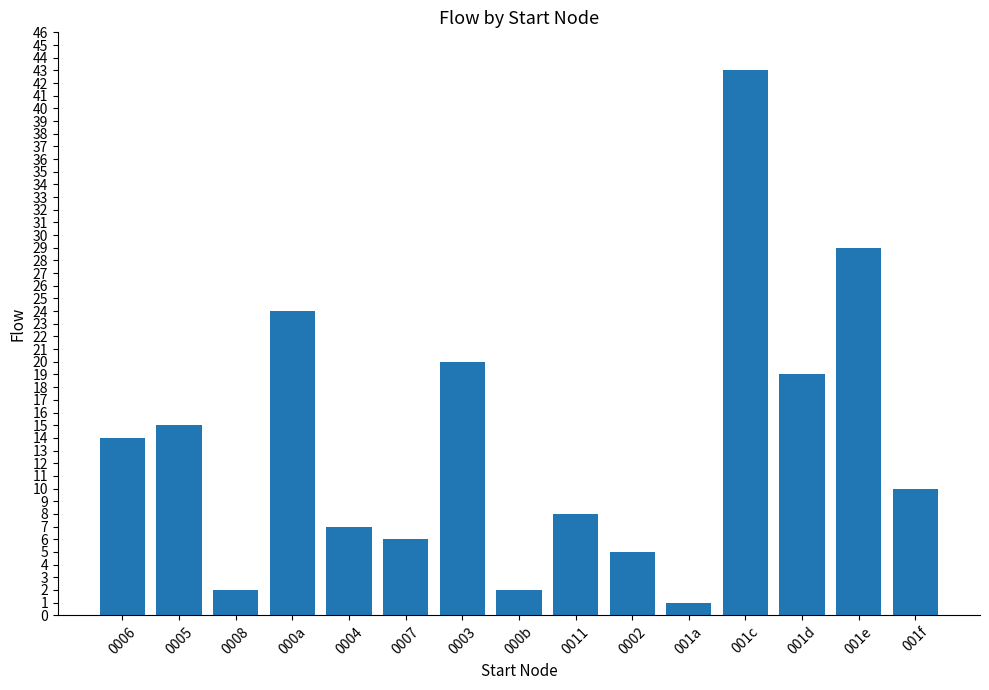

Which label corresponds to the smallest value in the chart?

001a